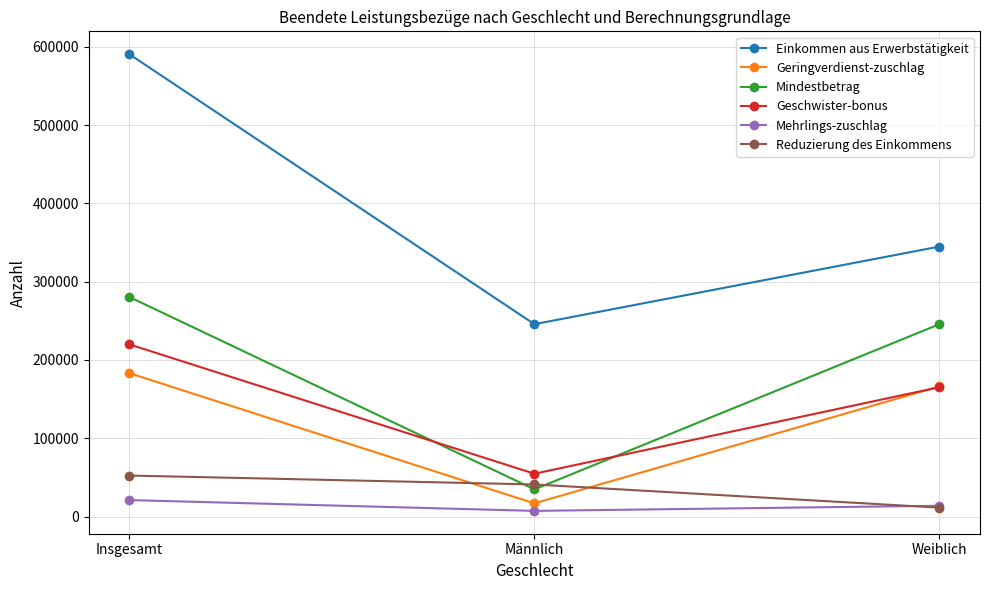

What is the difference between the highest and lowest values at Männlich?

238499